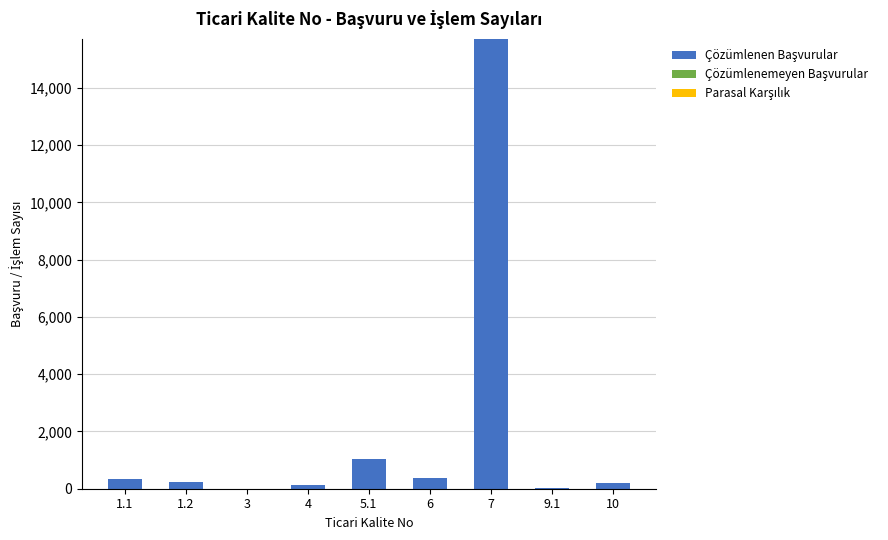

Approximately how many times larger is the value at 1.1 compared to 5.1?

0.3